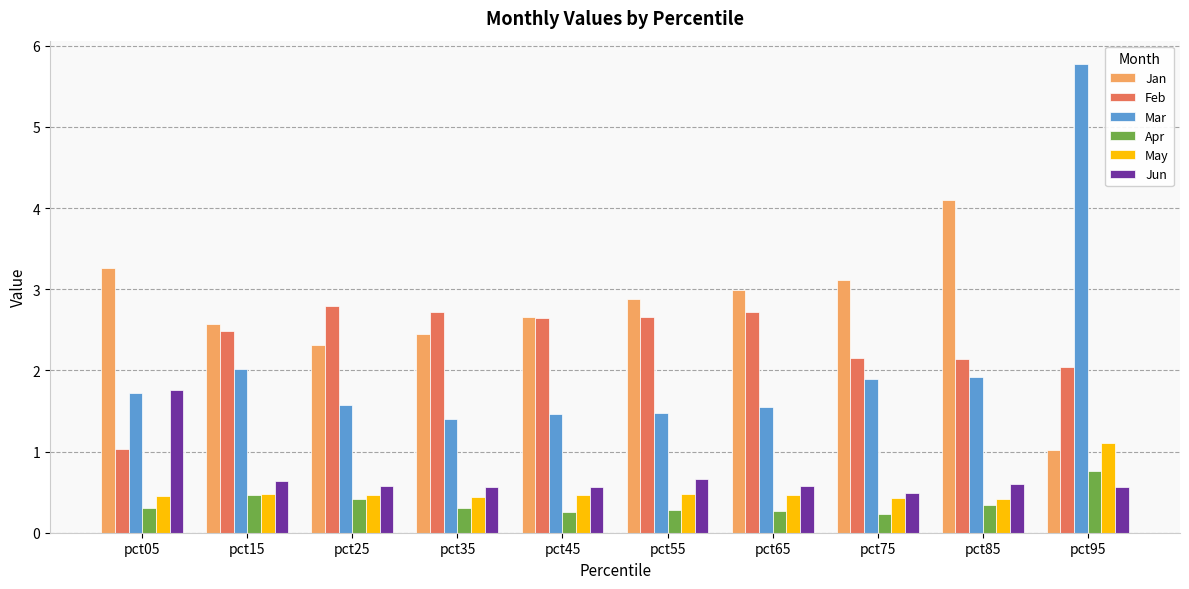

How many groups of bars are there?

10